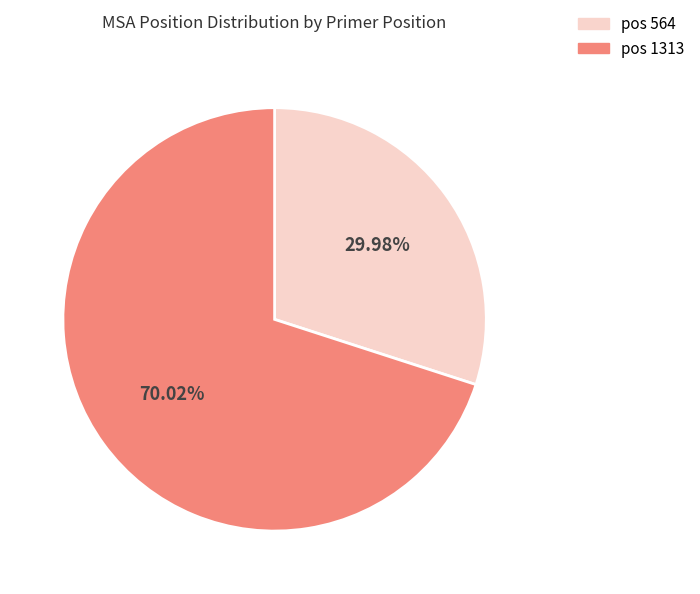

To the nearest percent, what is the difference between the largest and smallest slice percentages?

40%